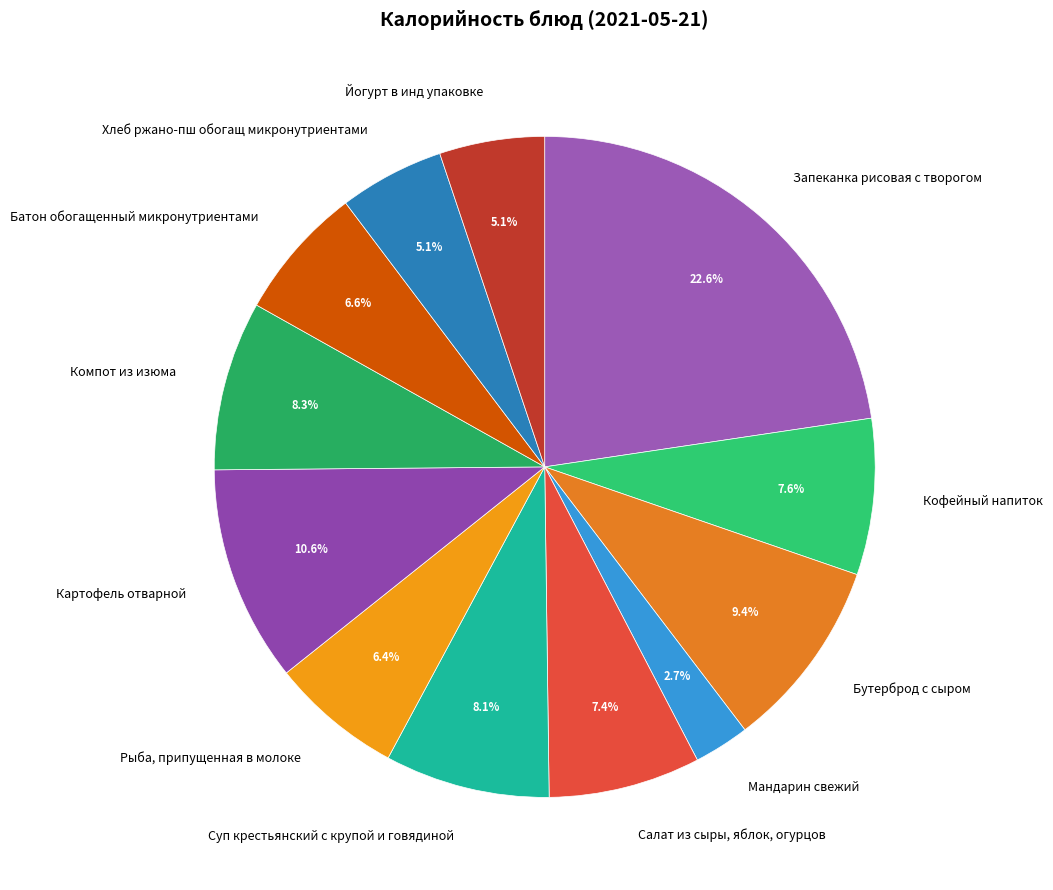

Is there any slice that represents more than half of the pie?

No